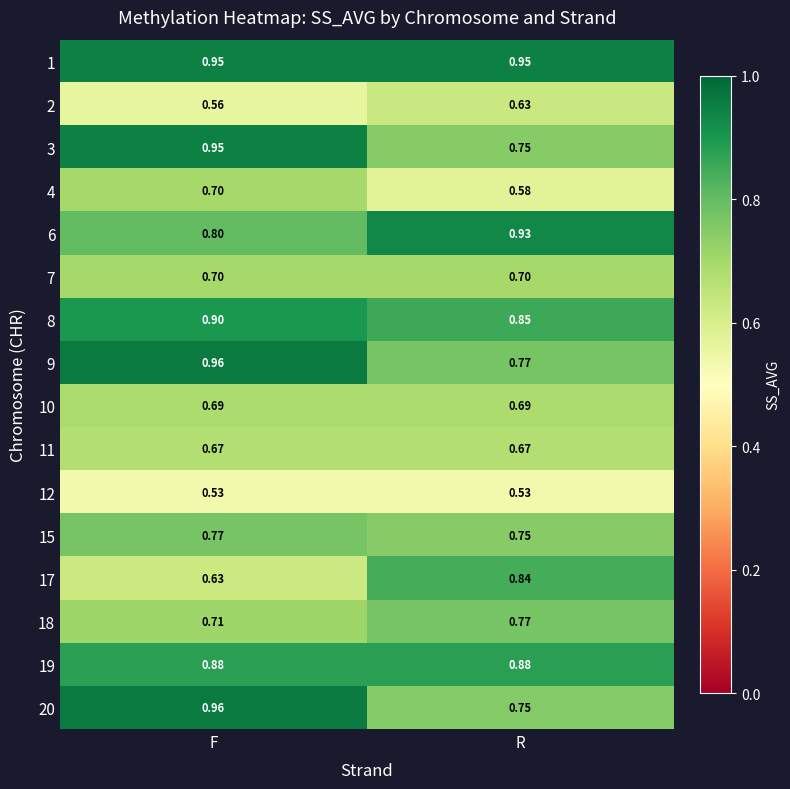

Where is 2 nearest to the value 0?

F